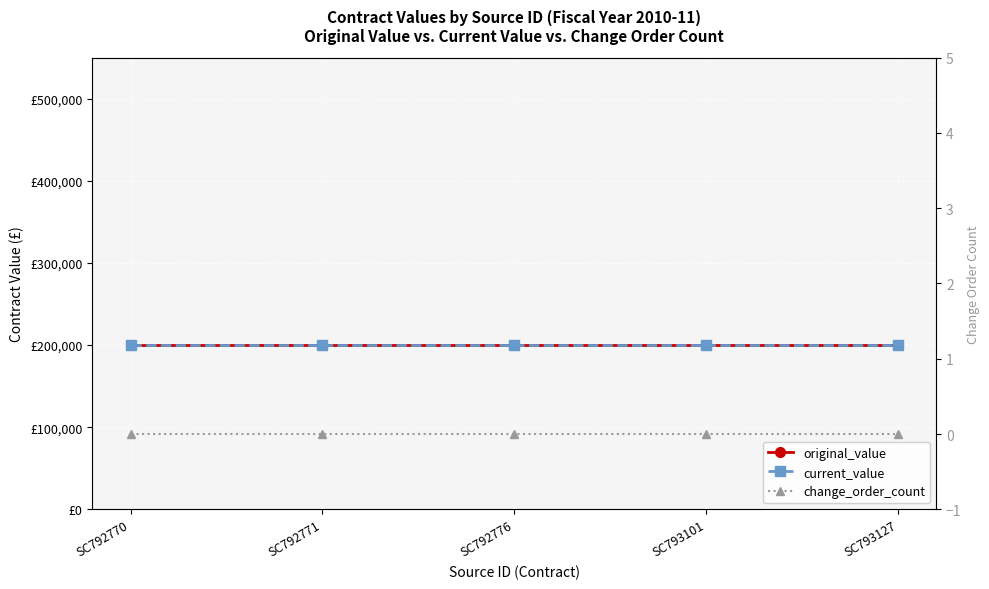

At which category is the sum across all series the highest?

SC792770